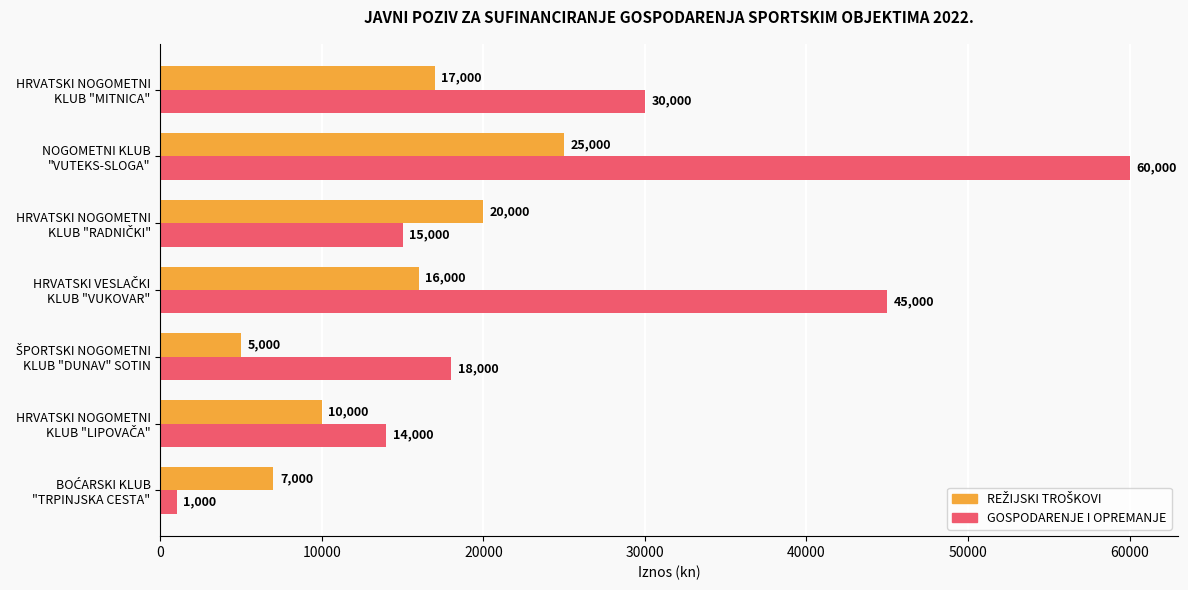

What is the greatest value displayed?

60000